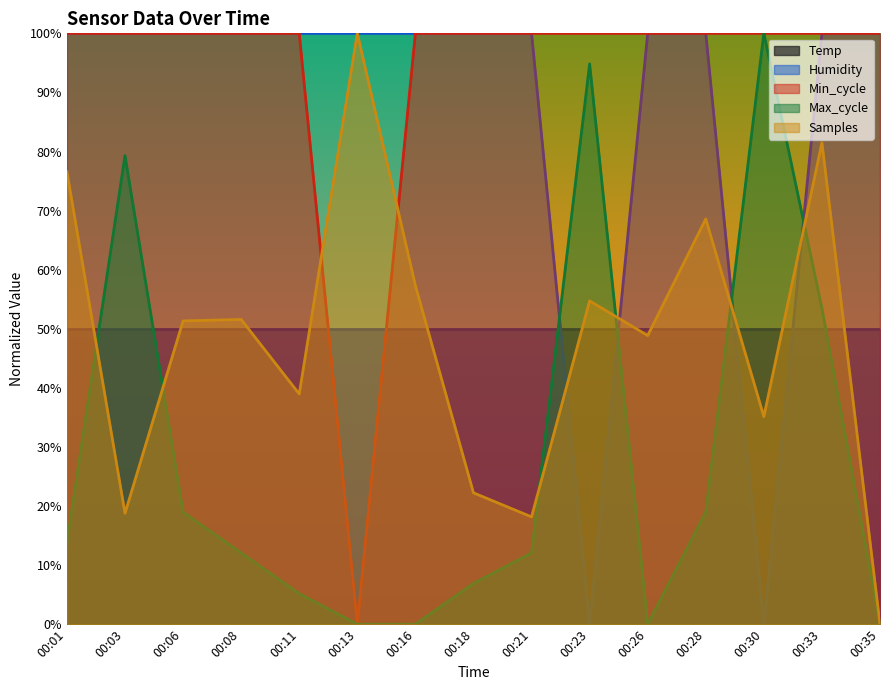

Which series changed the most between 00:11 and 00:21?

Samples